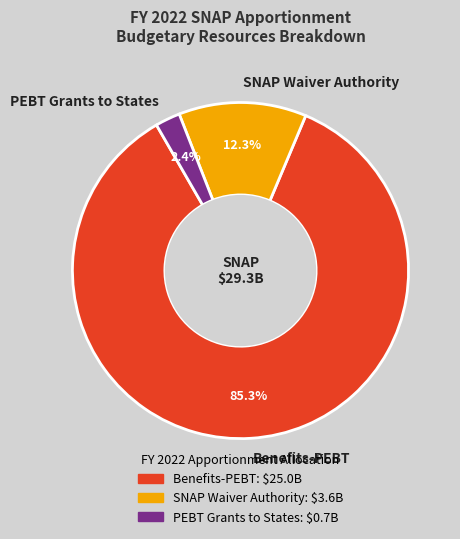

To the nearest percent, what portion does PEBT Grants to States represent?

2%